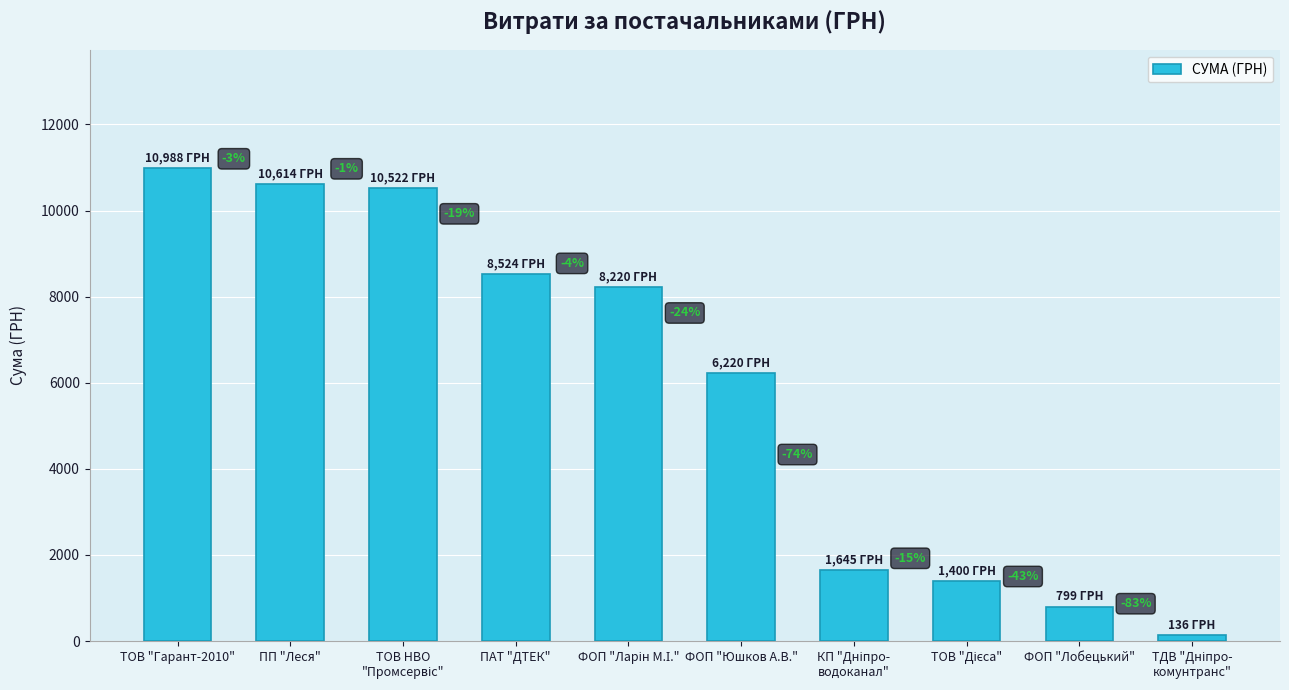

Are the bars horizontal?

No